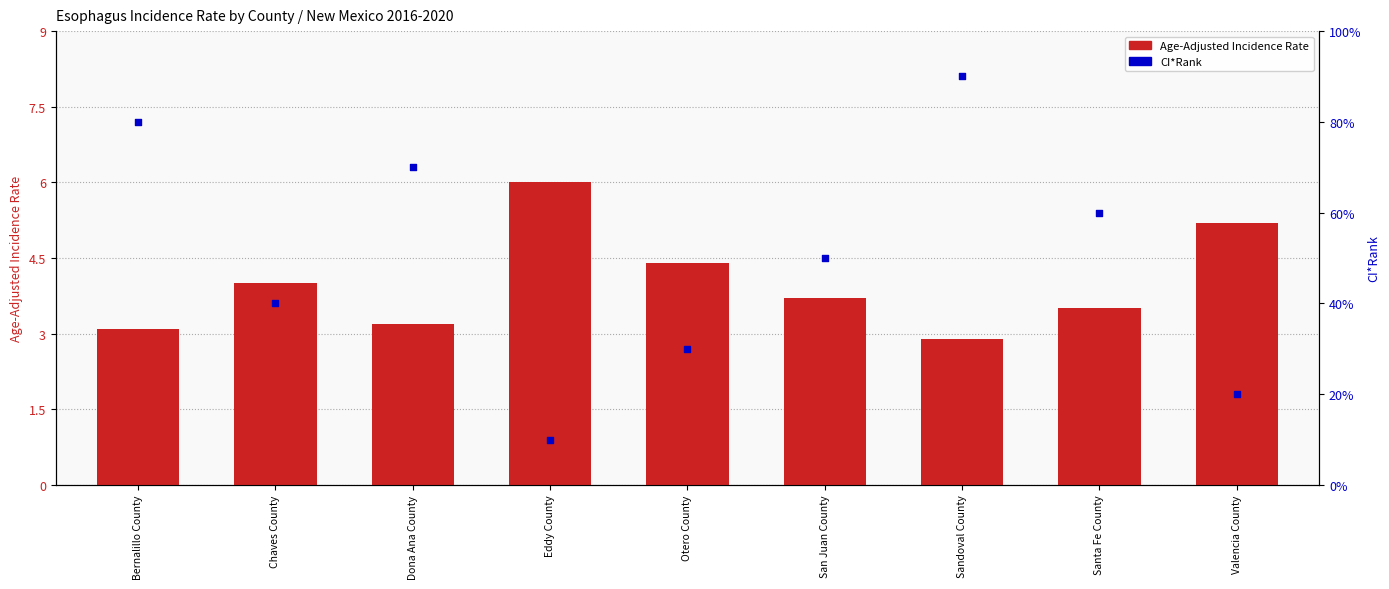

What is the total value across all series at Valencia County?

7.2